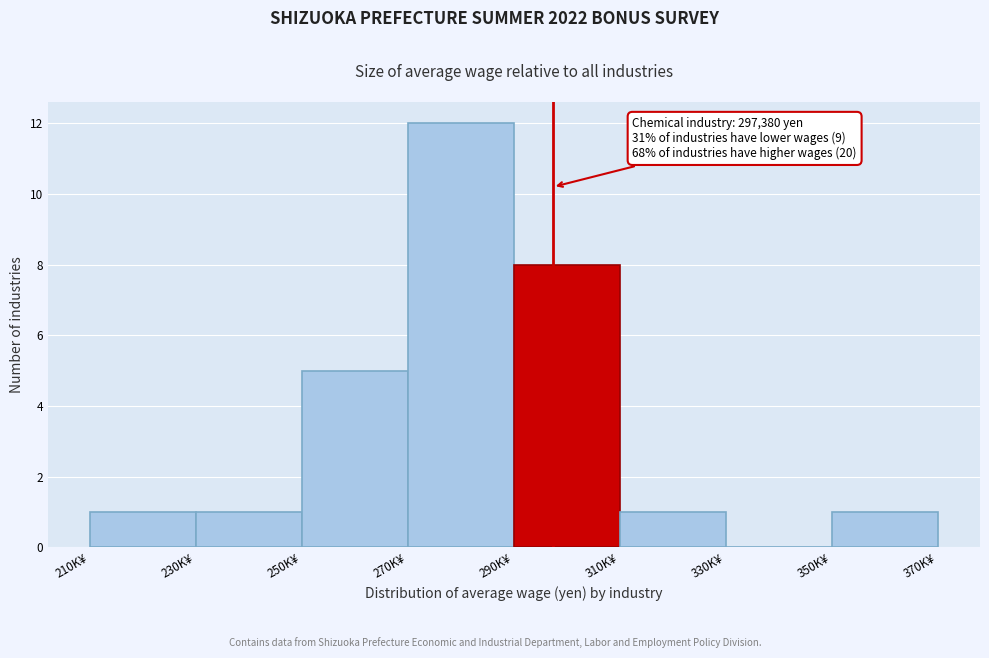

Reading left to right, transcribe all the data shown in this chart.

210K¥=1	230K¥=1	250K¥=5	270K¥=12	290K¥=8	310K¥=1	330K¥=0	350K¥=1